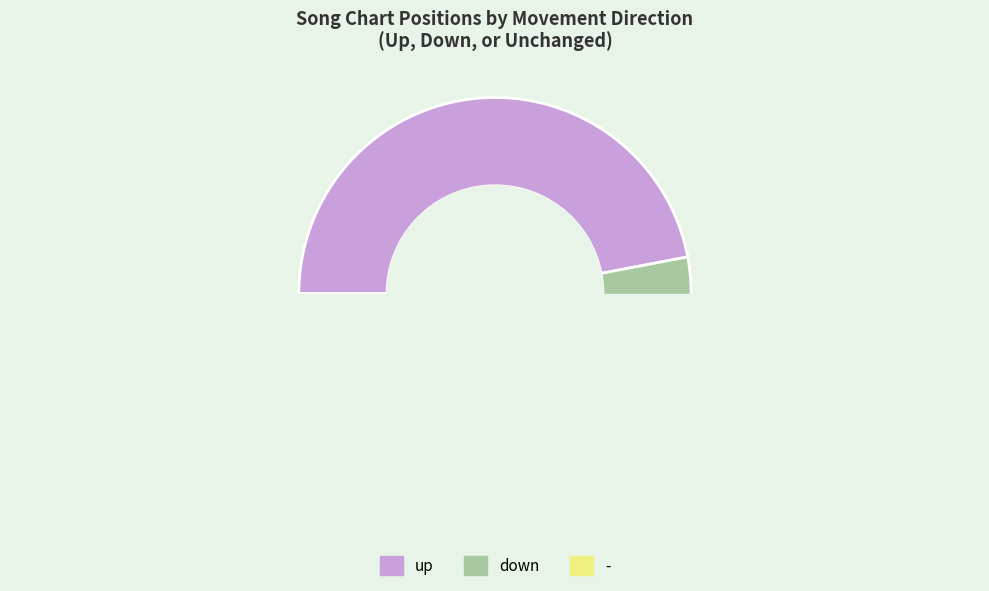

Which slice is the smallest?

-